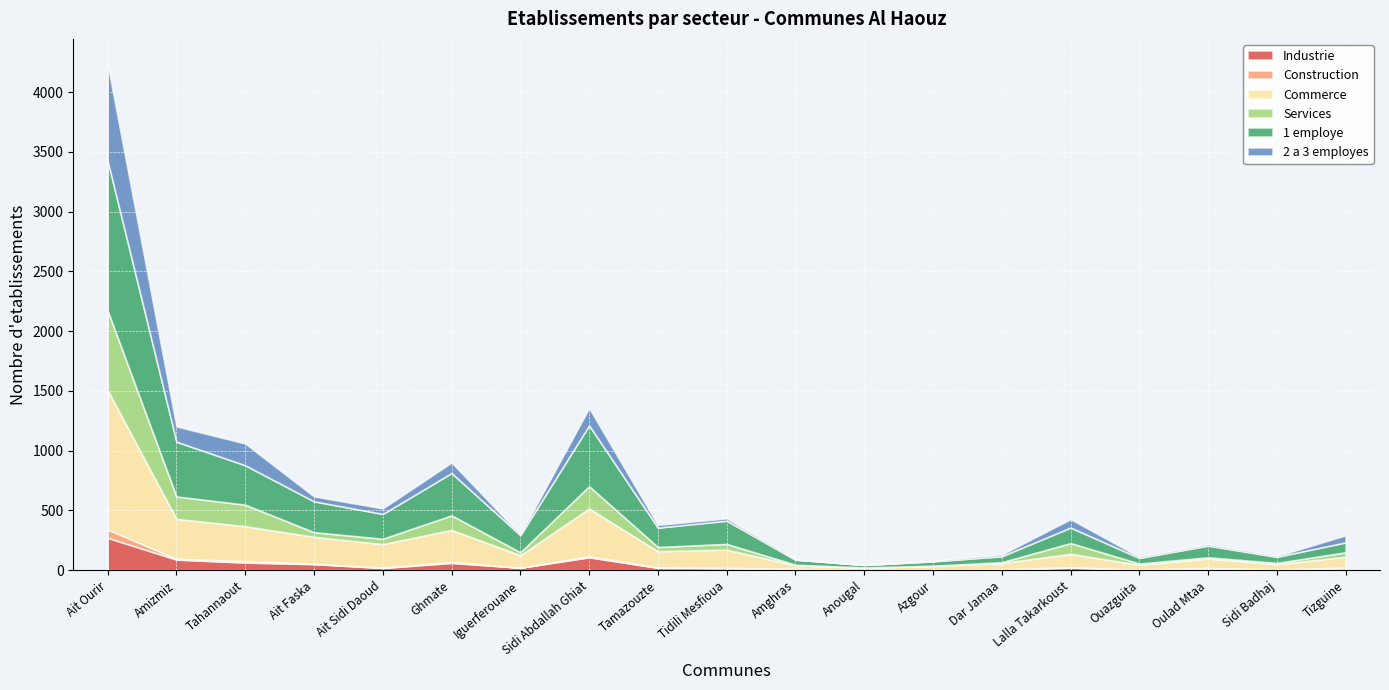

How many distinct data groups are displayed?

6